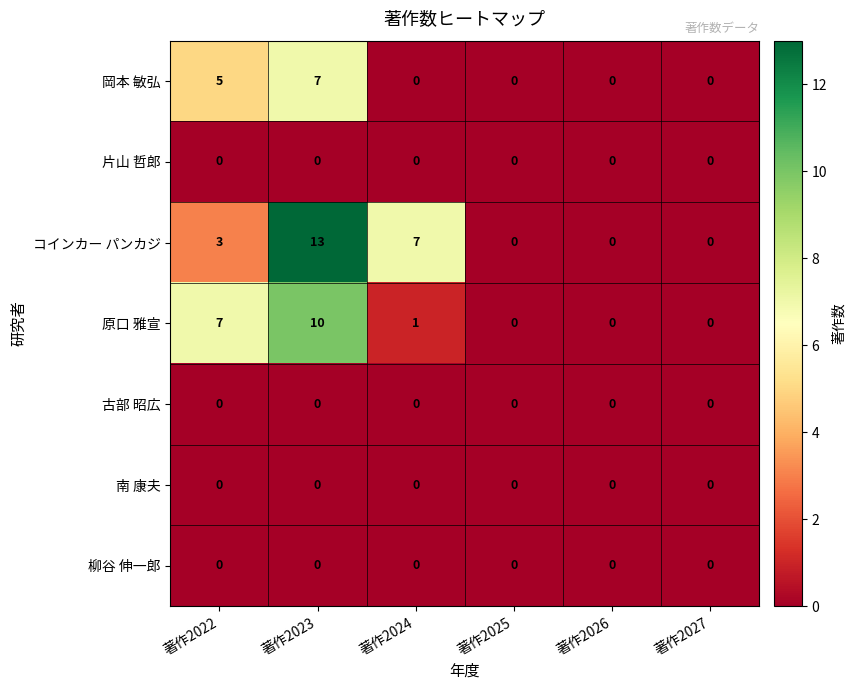

What value does the 原口 雅宣 series have at 著作2022, to the nearest 5?

5